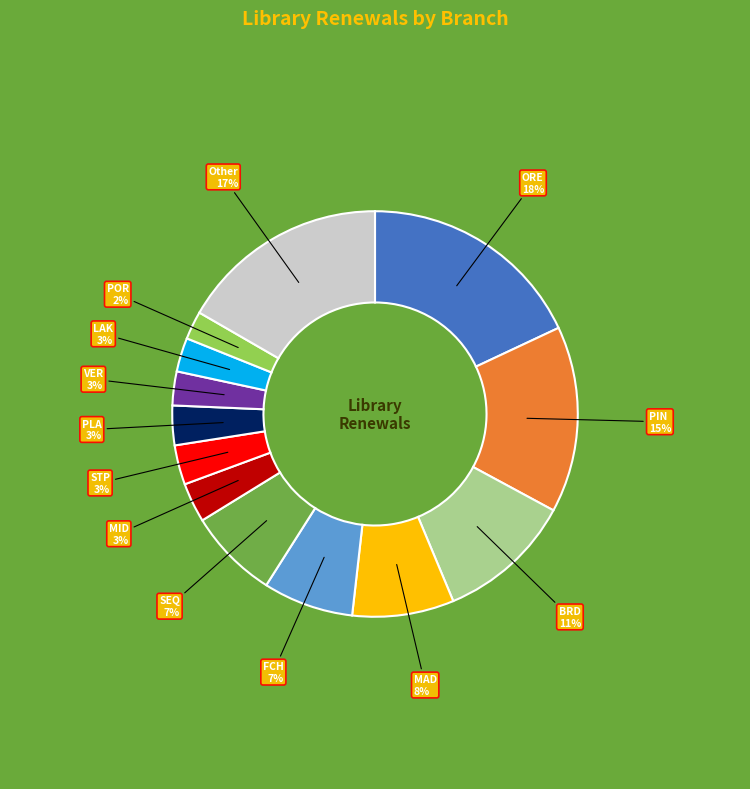

To the nearest percent, what portion does ORE represent?

18%